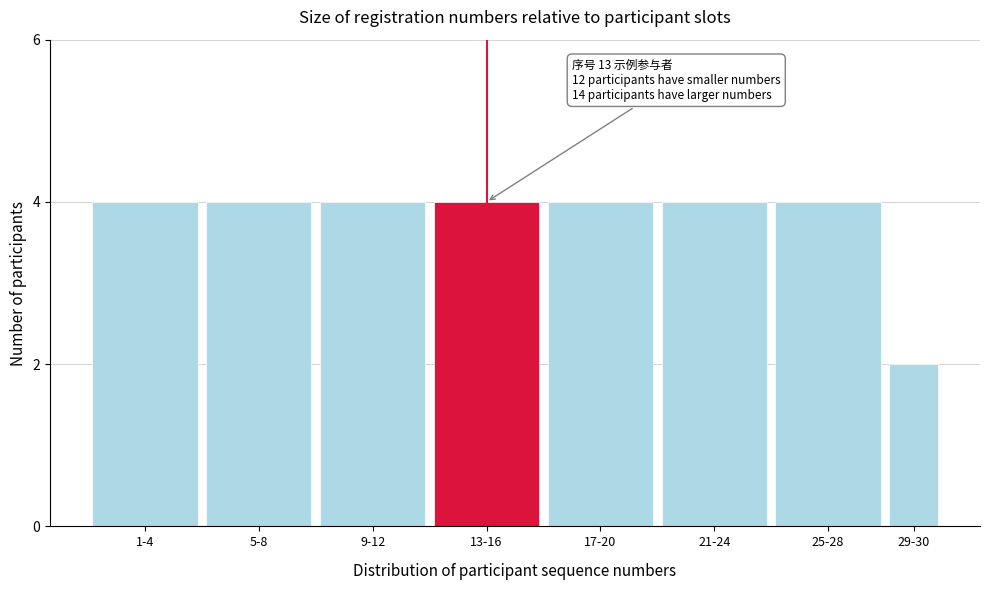

Reading left to right, what are all the values shown in this chart?

4	4	4	4	4	4	4	2